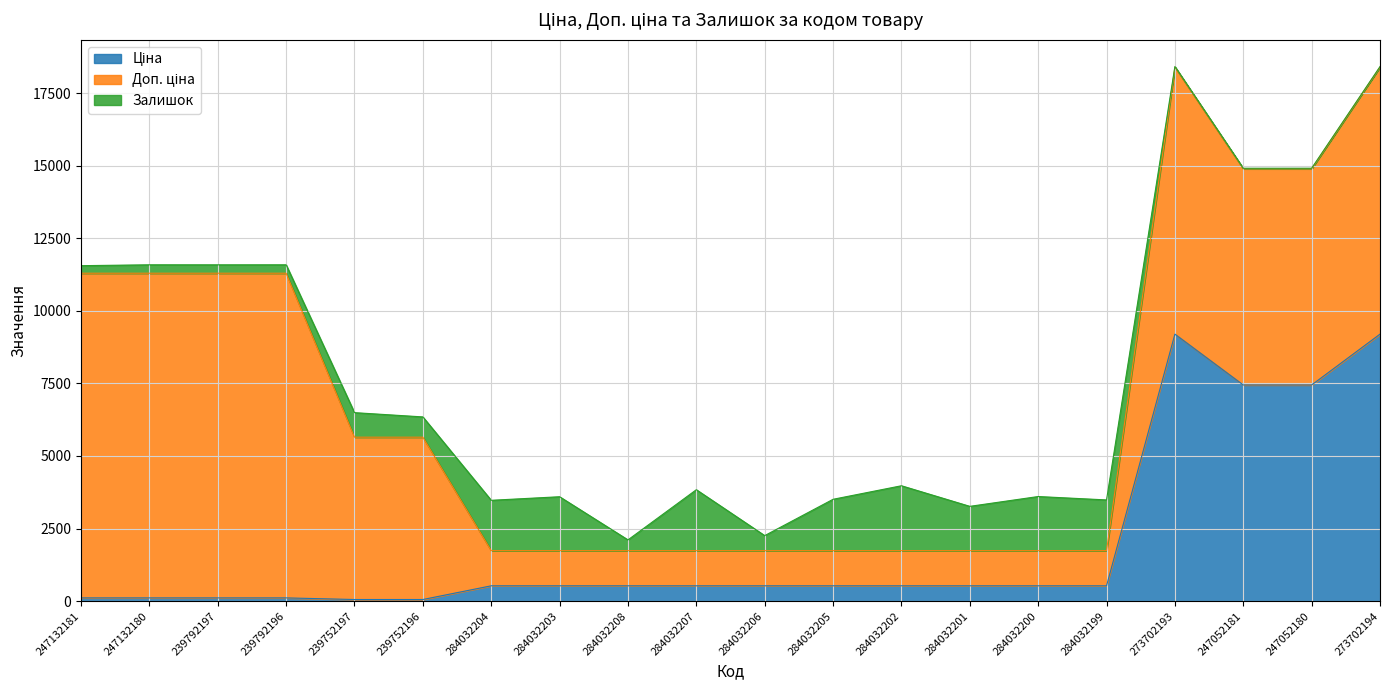

At which category is the sum across all series the highest?

273702193